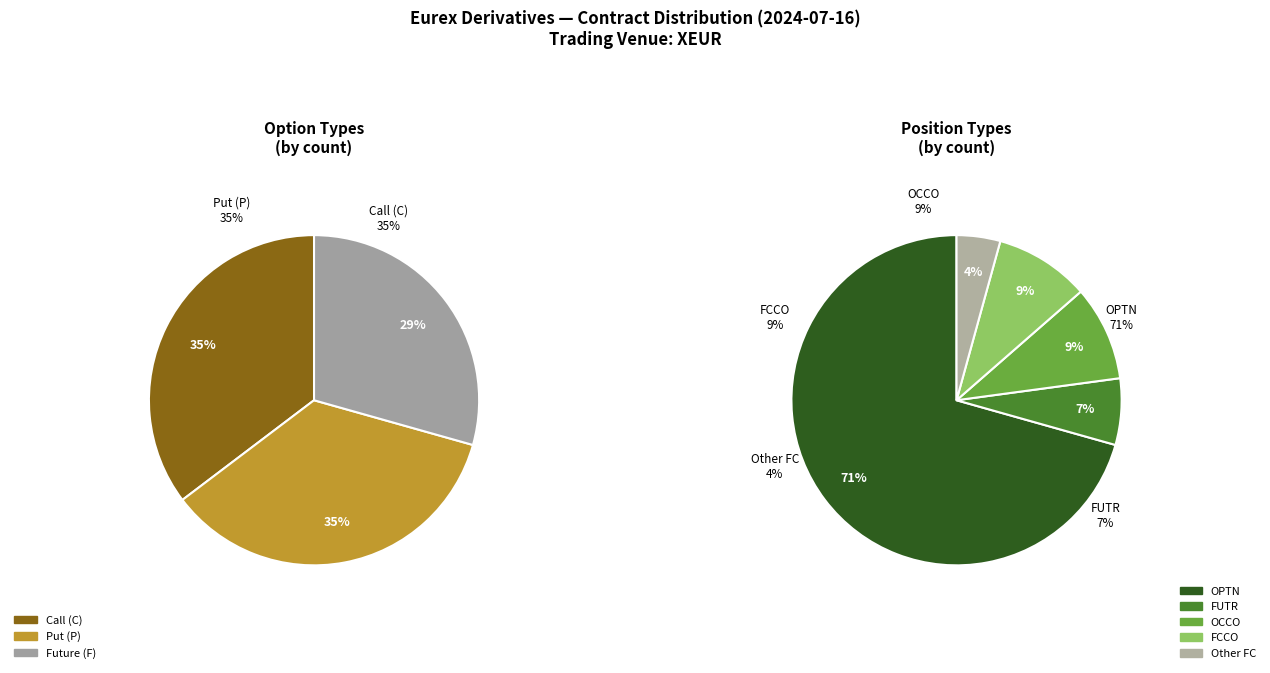

Does any single category account for the majority?

No